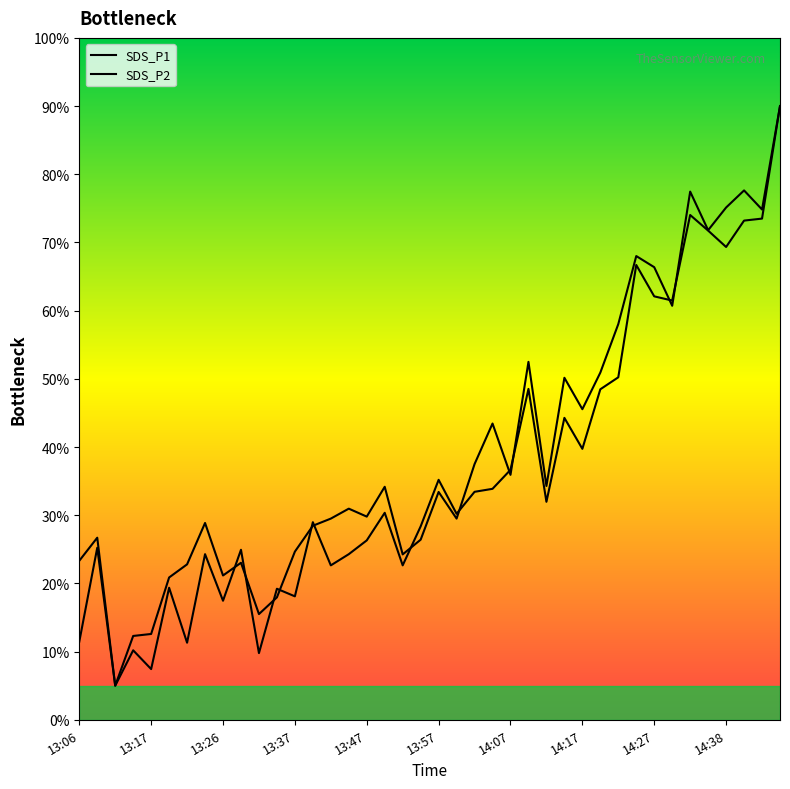

Is it true that SDS_P2 equals 77.5 at 34?

True